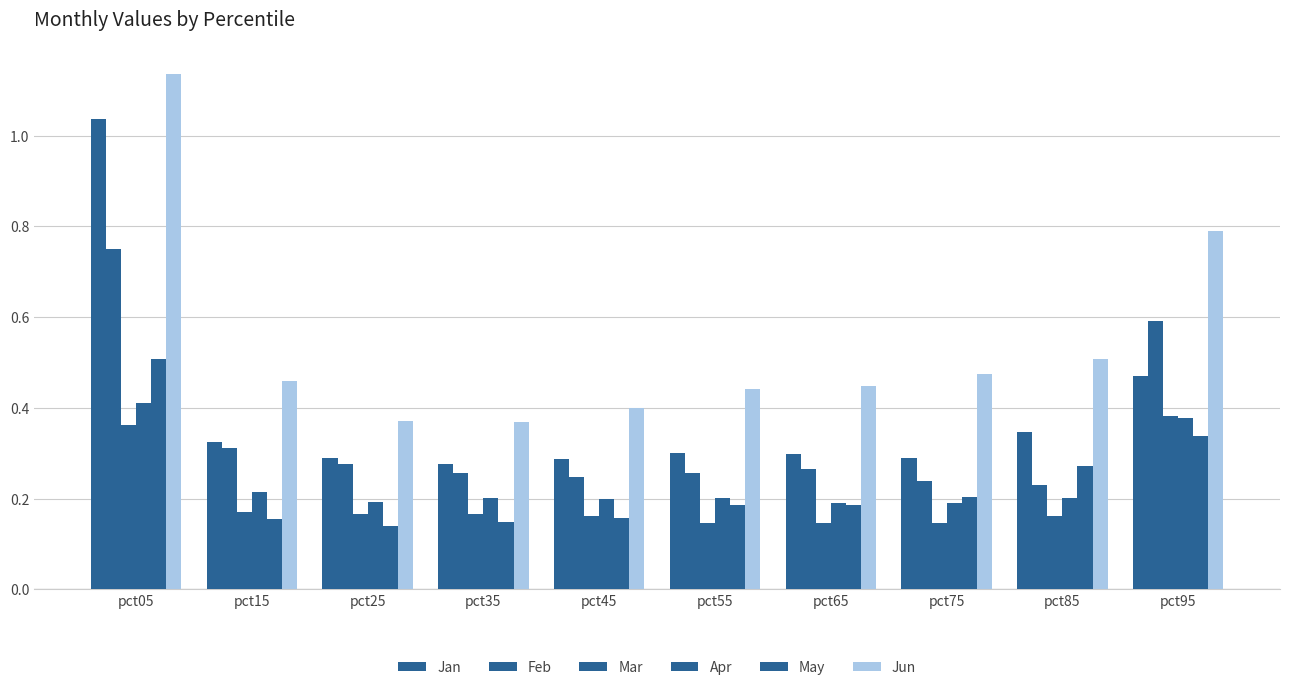

Are the bars horizontal?

No